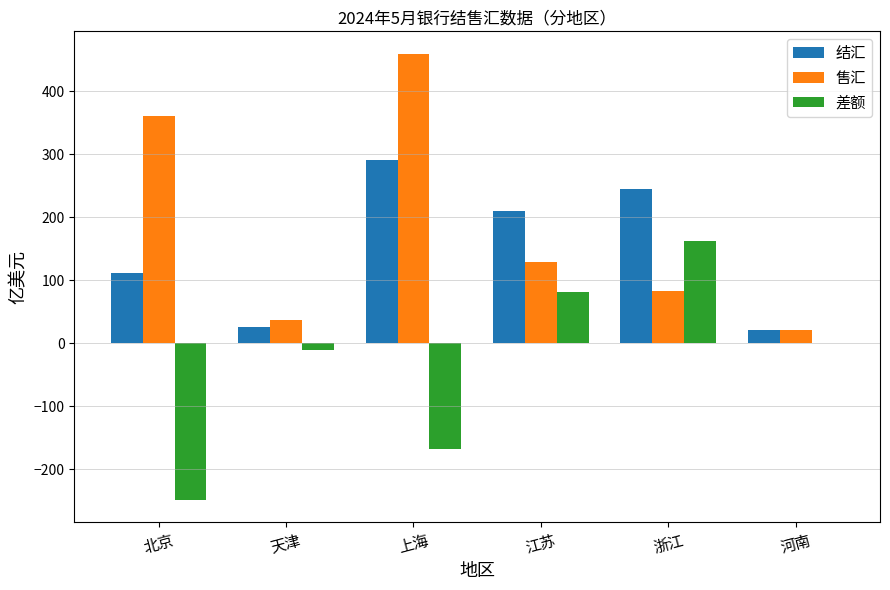

The 差额 series shows -280.3 at 上海. True or false?

False